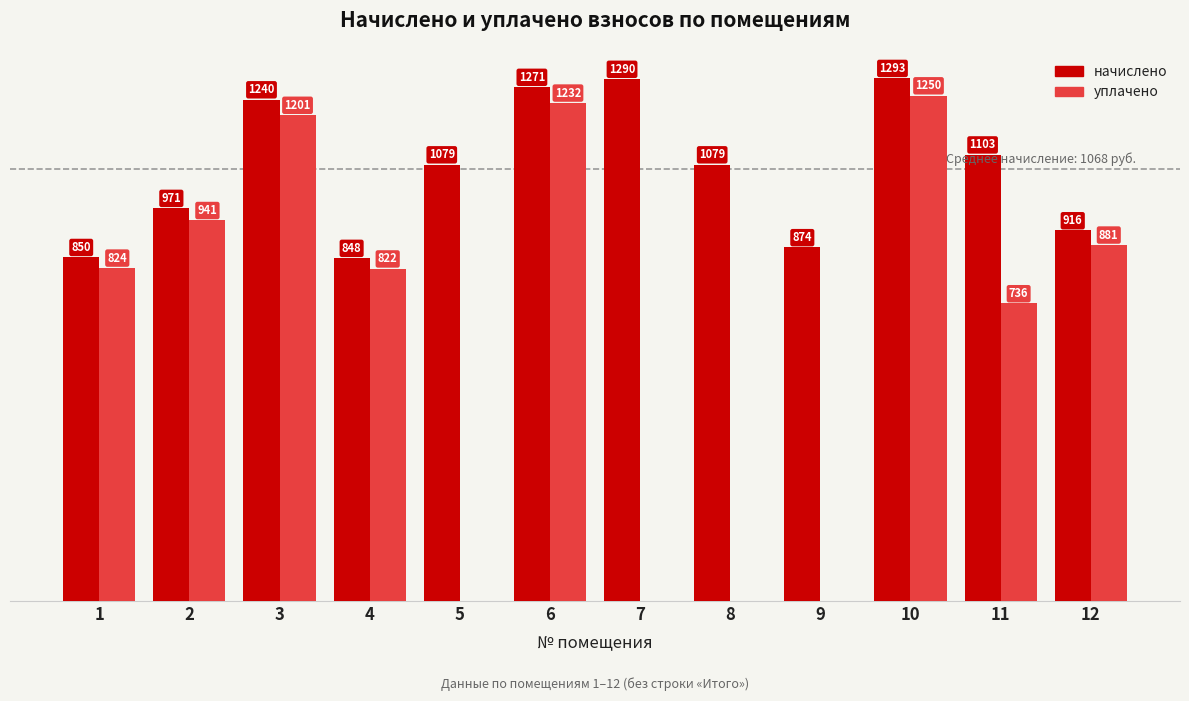

Is the value of уплачено at 12 greater than the value of начислено at 4?

Yes